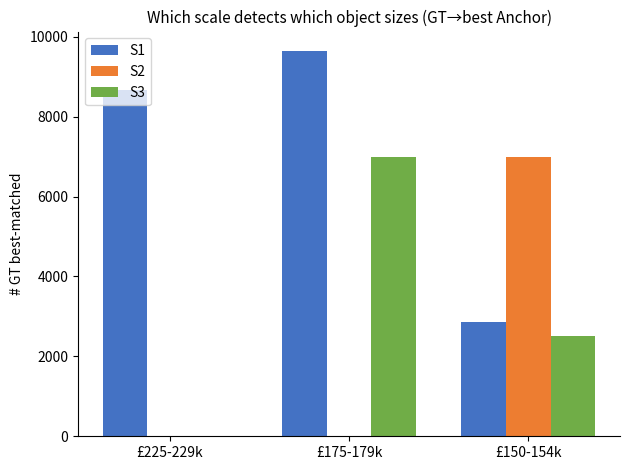

How many S3 values are between 0 and 7000?

3